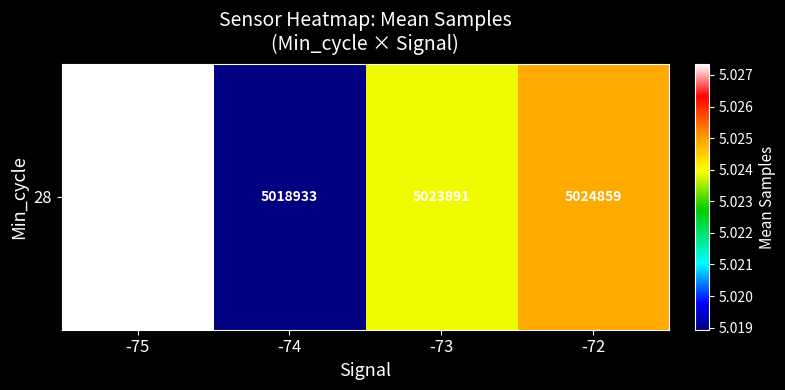

Reading left to right, transcribe all the data shown in this chart.

5027338.0	5018932.6	5023891.1	5024859.2